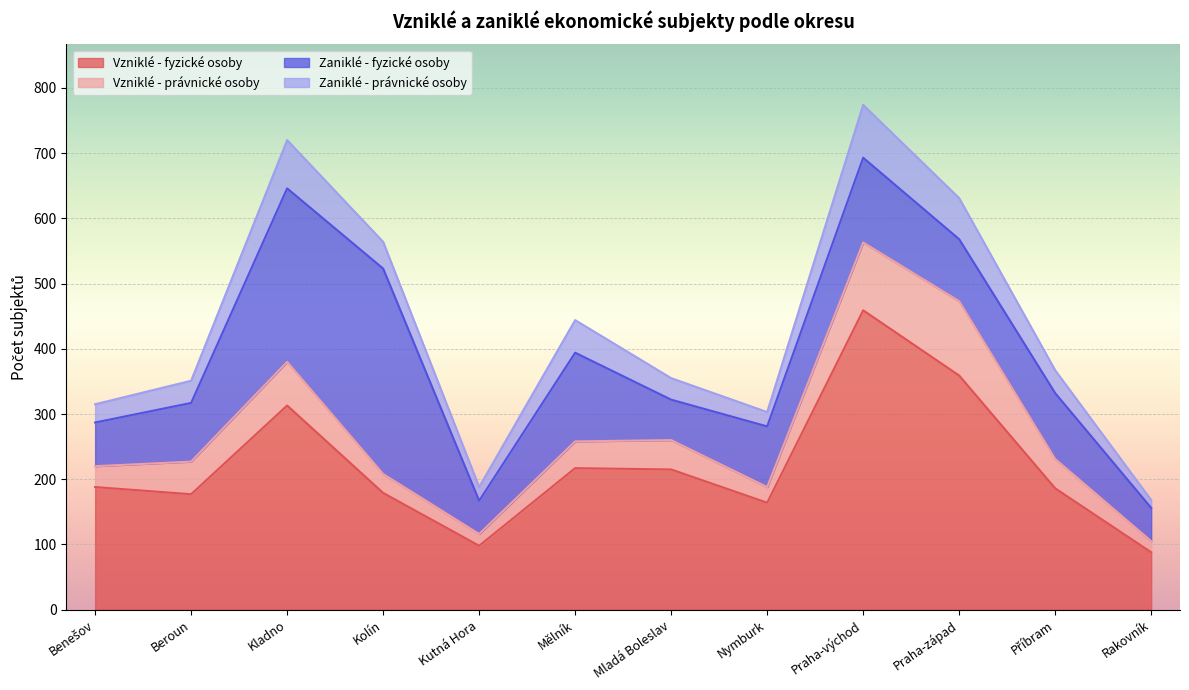

How many data points does each series have?

12